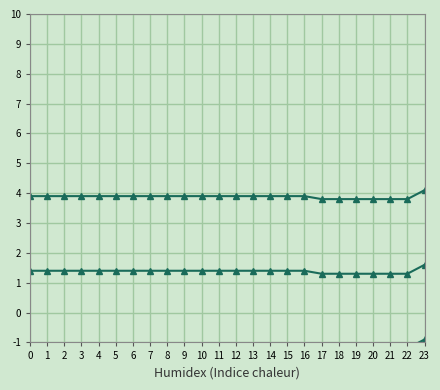

What is the difference between the second highest and minimum values in the Temperature (°C) series?

0.1